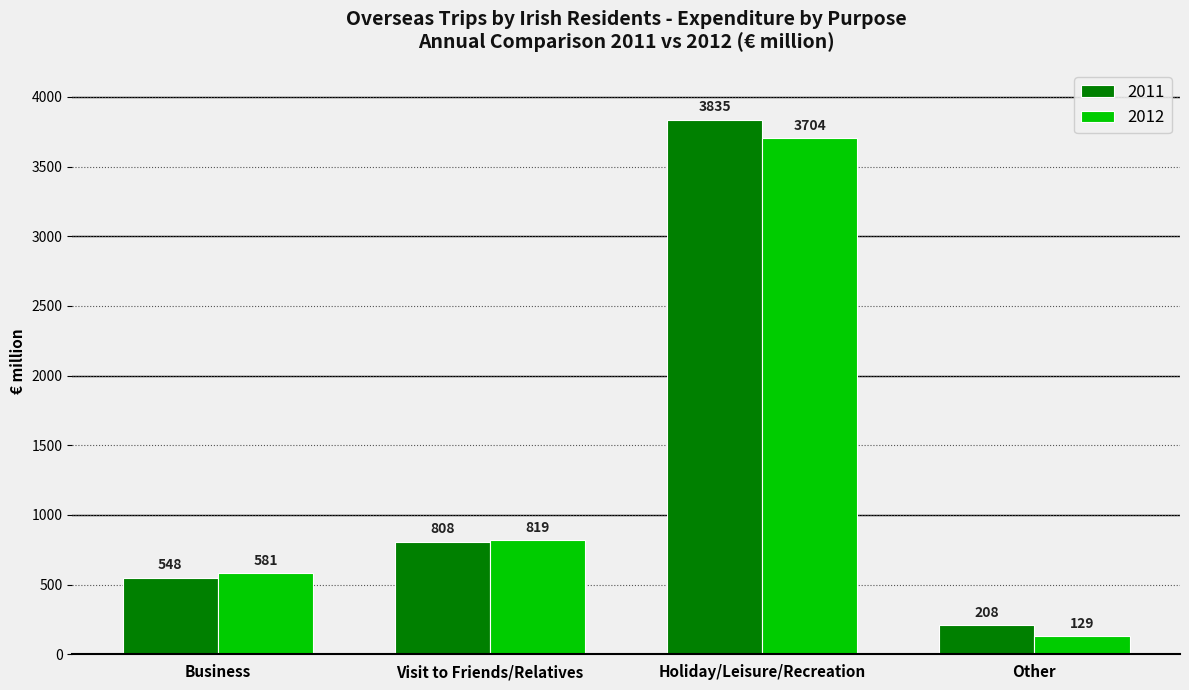

Is it true that 2012 equals 819 at Visit to Friends/Relatives?

True